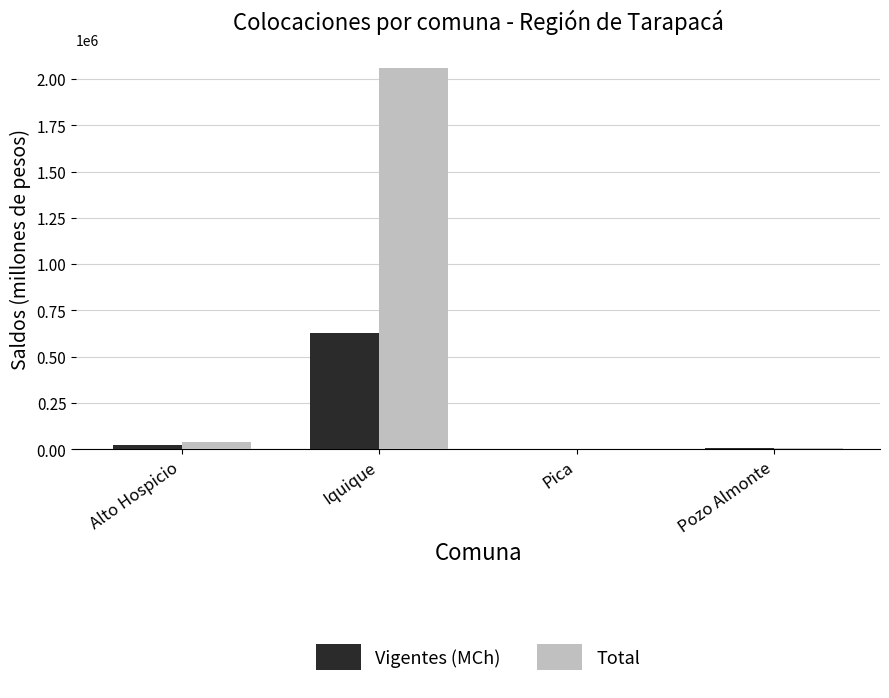

Is it true that Vigentes (MCh) equals 1015.6 at Pica?

True